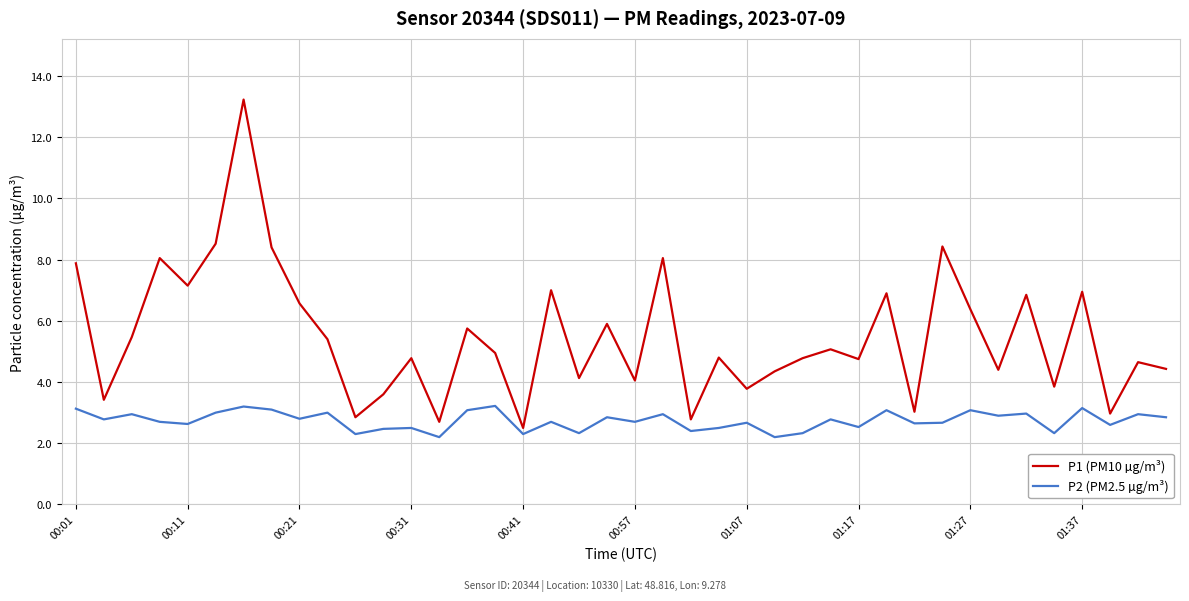

Rank the series by their maximum value, from lowest to highest.

P2 (PM2.5 µg/m³), P1 (PM10 µg/m³)